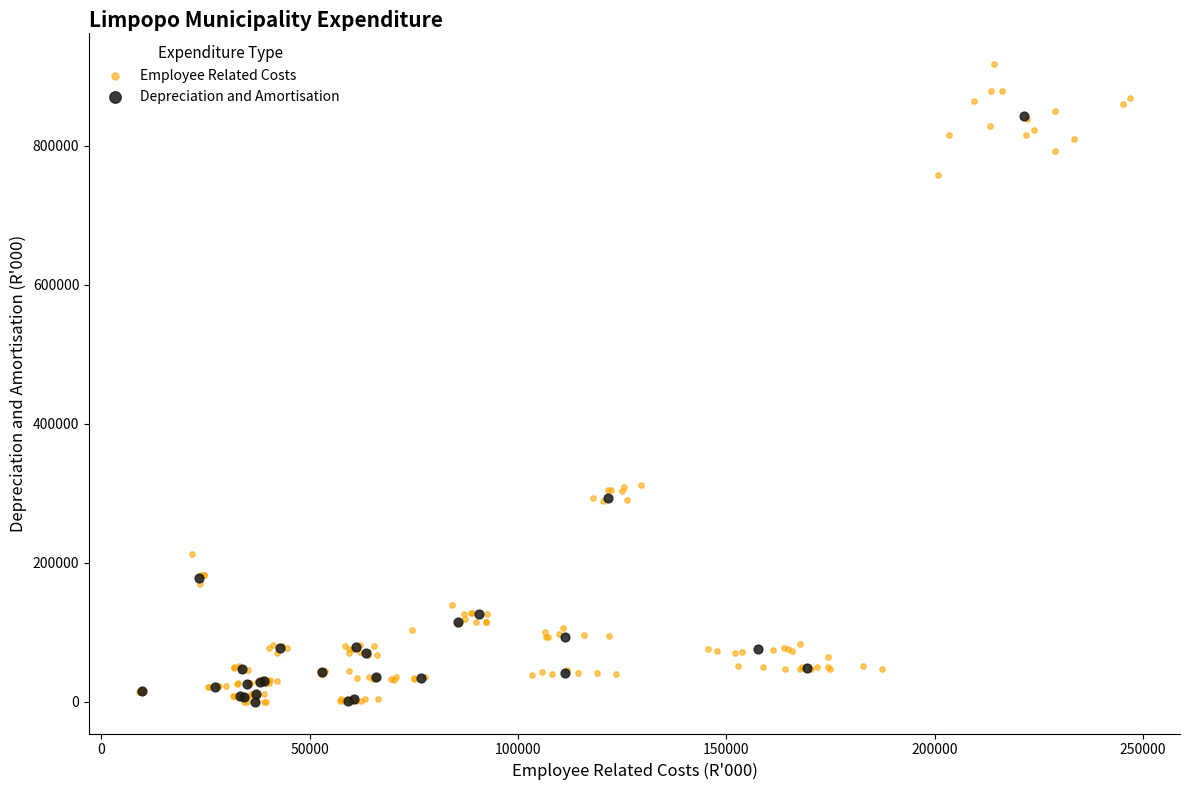

Which series contains the highest Y value?

Employee Related Costs